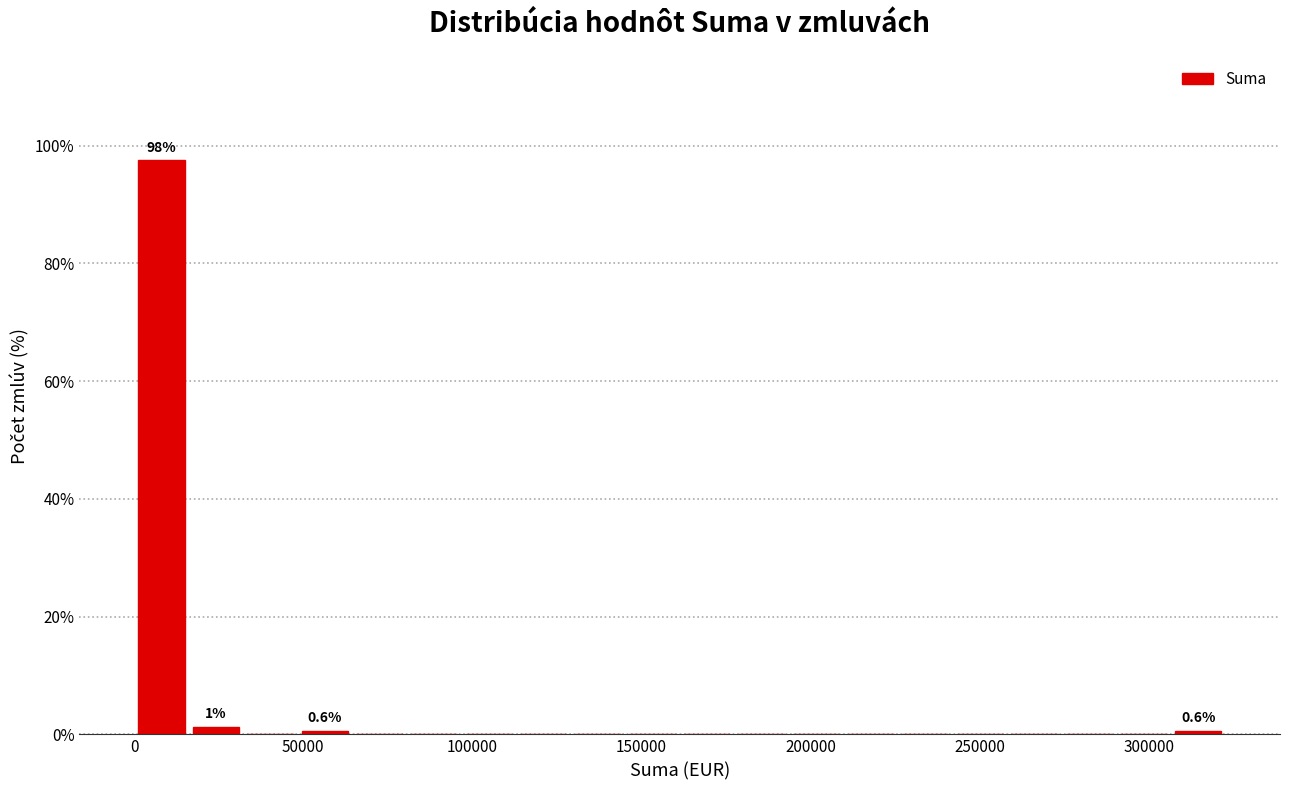

Read against the x-axis, roughly where is the centre of the tallest bar?

10000